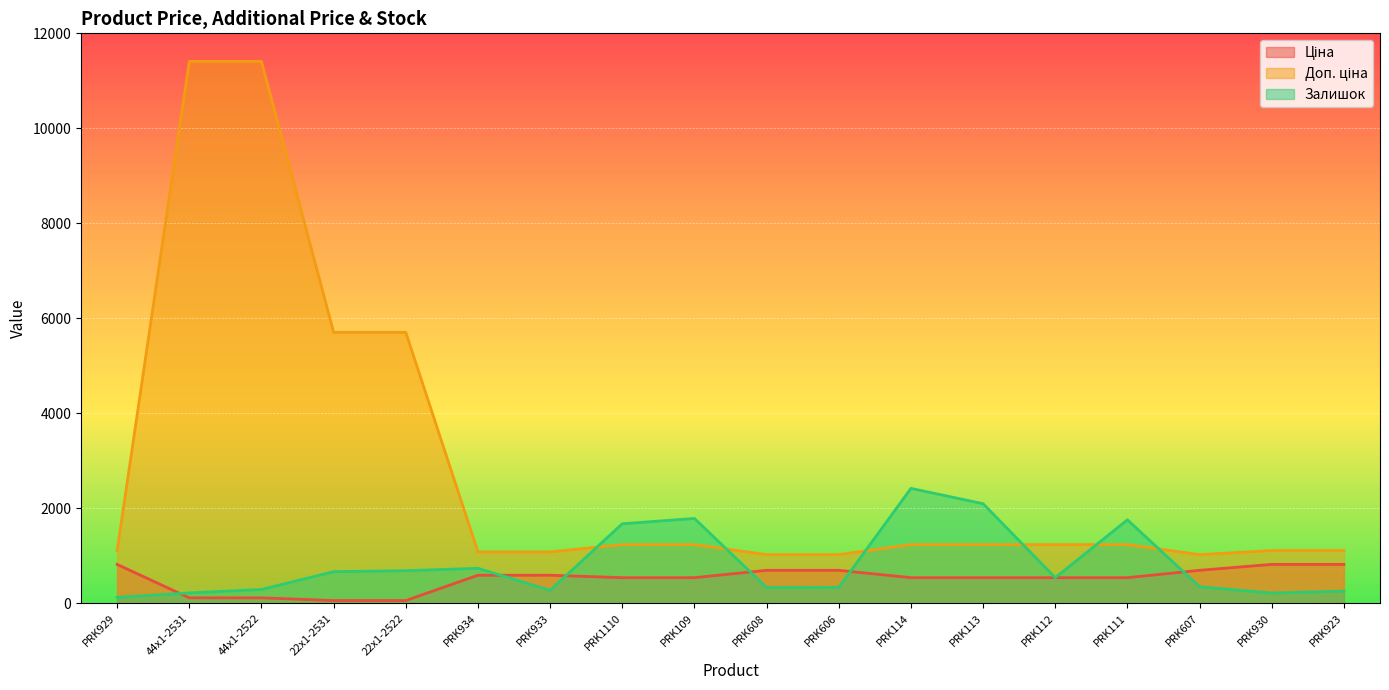

Which category has the highest value in the Залишок series?

PRK114